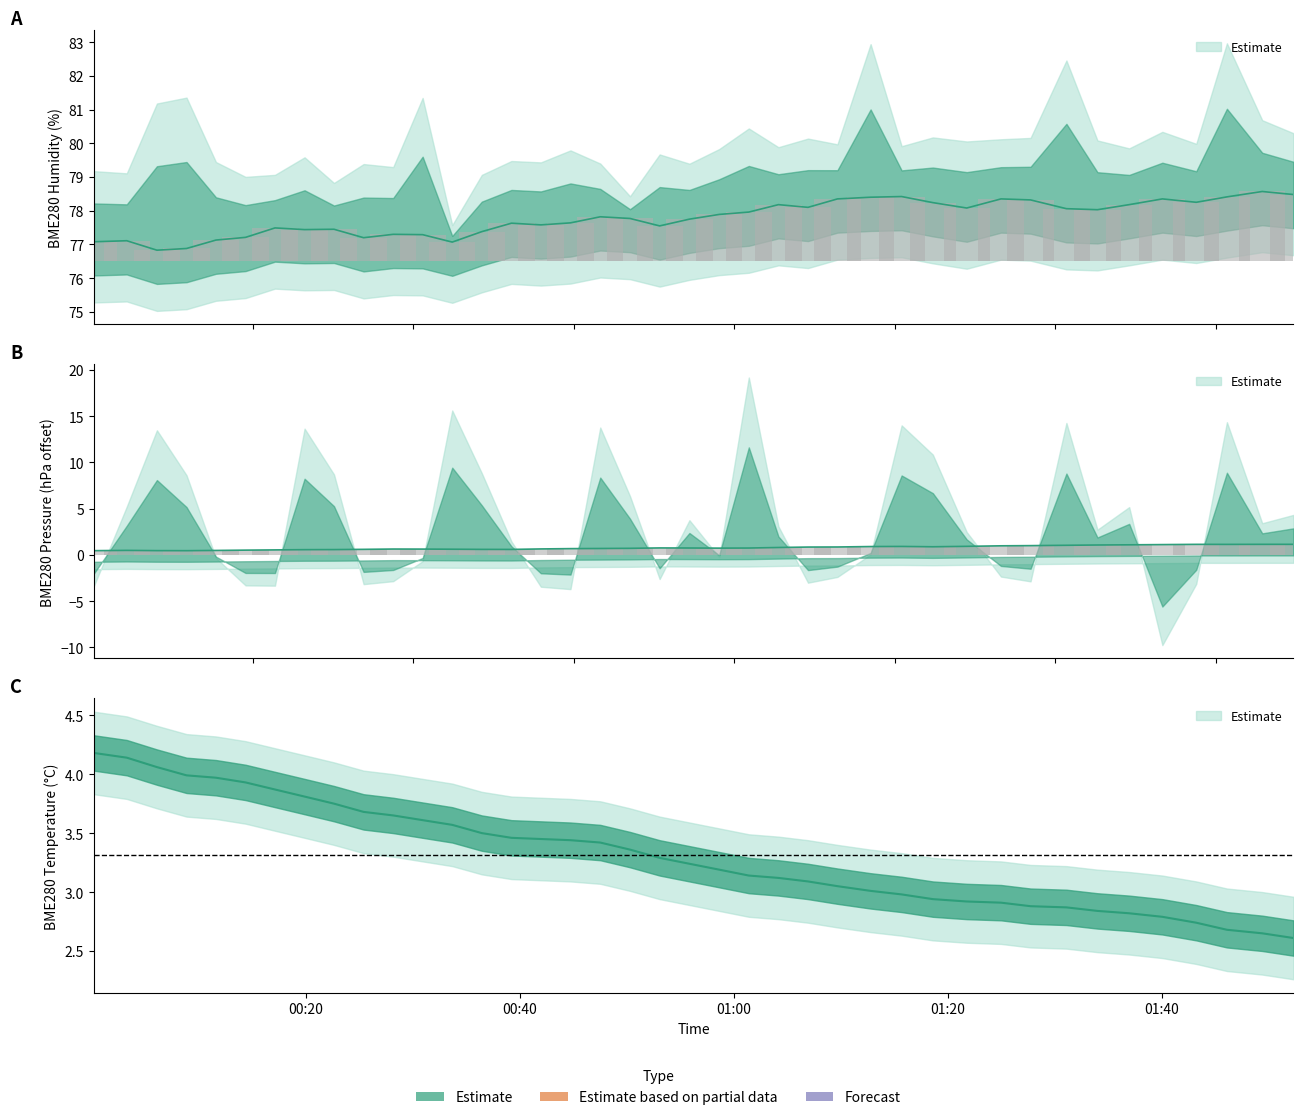

What is the average value of the BME280_humidity series?

77.8